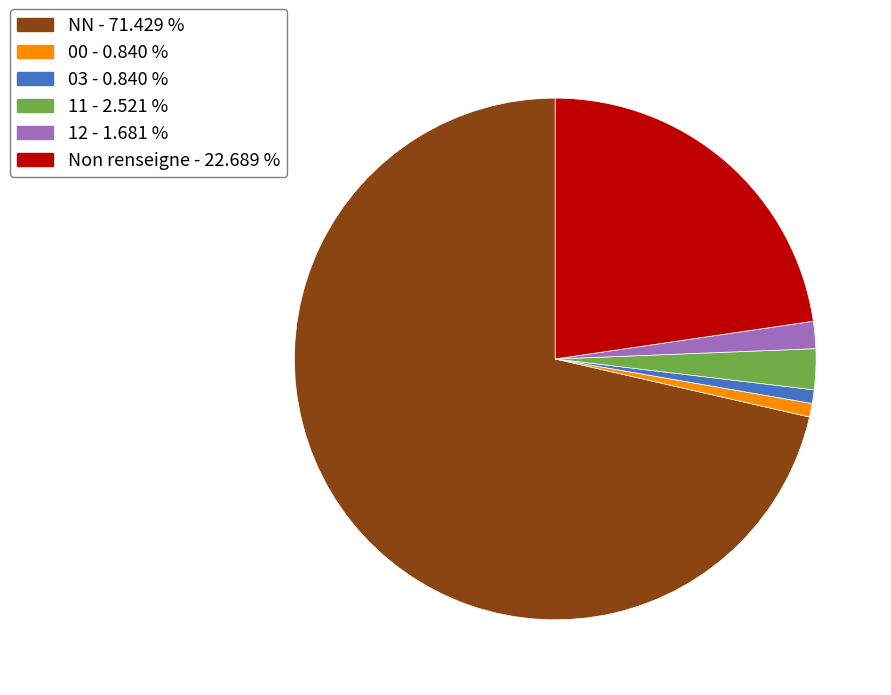

How many segments does this pie chart have?

6